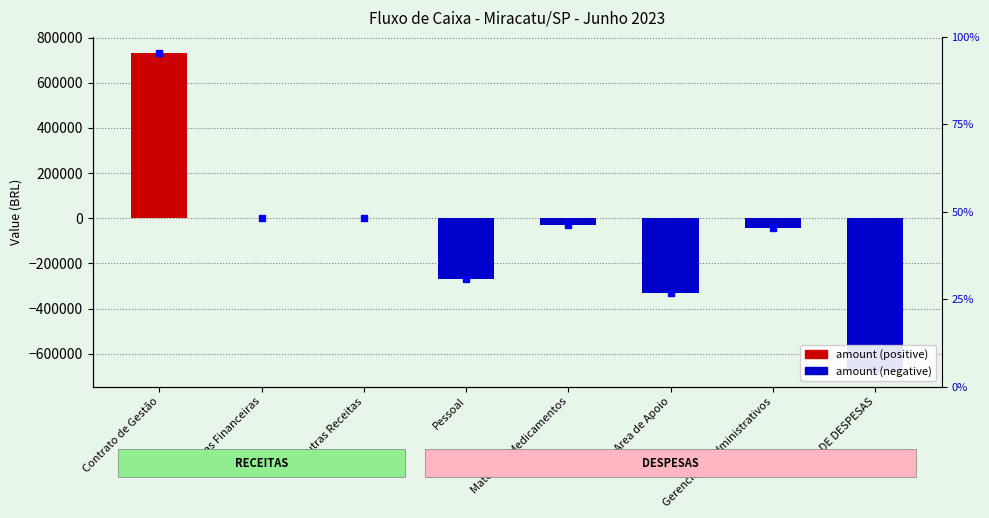

Which has a higher value, Contrato de Gestão or Material e Medicamentos?

Contrato de Gestão